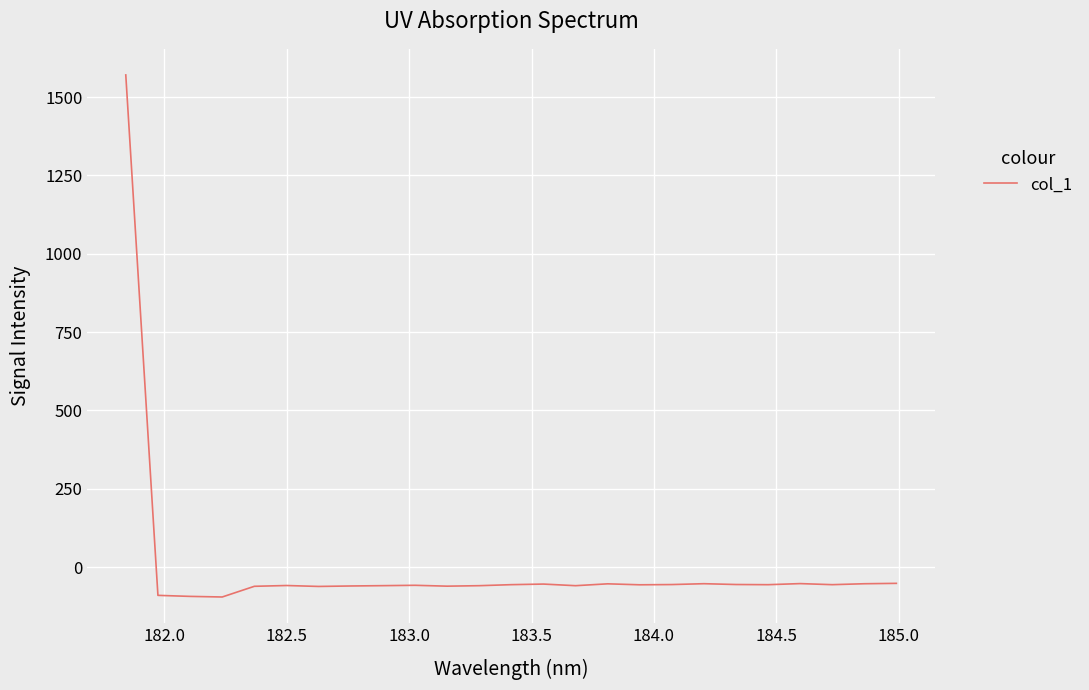

What is the difference between the maximum and minimum values?

1666.5